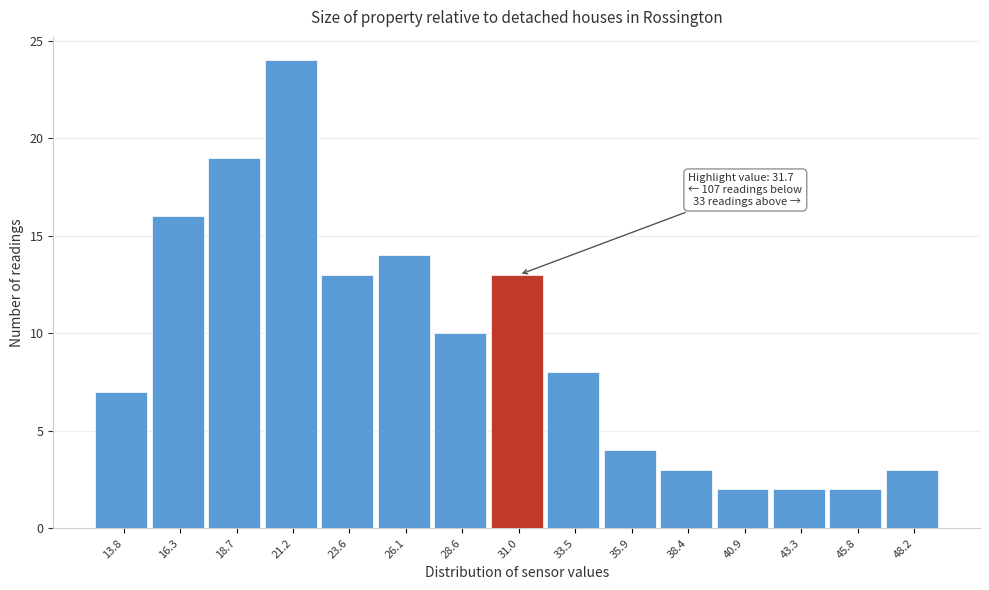

Reading left to right, extract all data points from this chart.

13.8=7	16.3=16	18.7=19	21.2=24	23.6=13	26.1=14	28.6=10	31.0=13	33.5=8	35.9=4	38.4=3	40.9=2	43.3=2	45.8=2	48.2=3